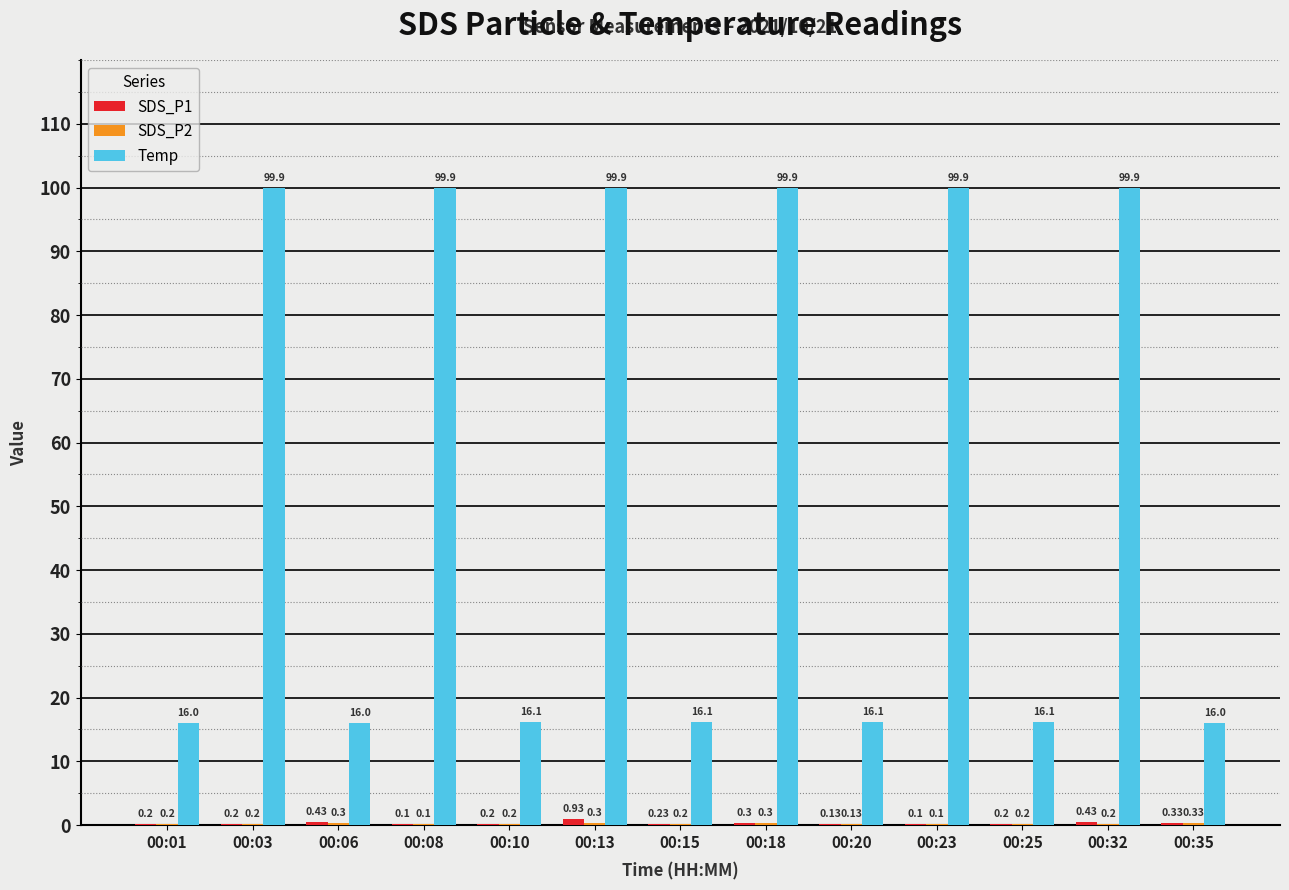

What is the total value across all series at 00:10?

16.5